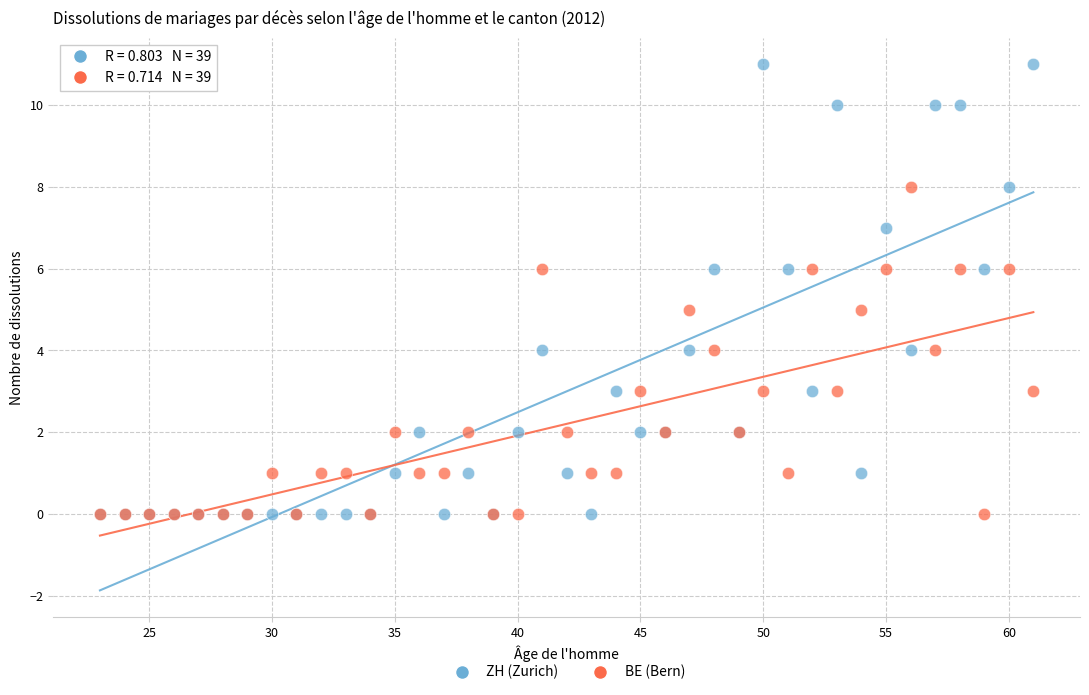

What are all the series names shown in the legend?

ZH (Zurich), BE (Bern)